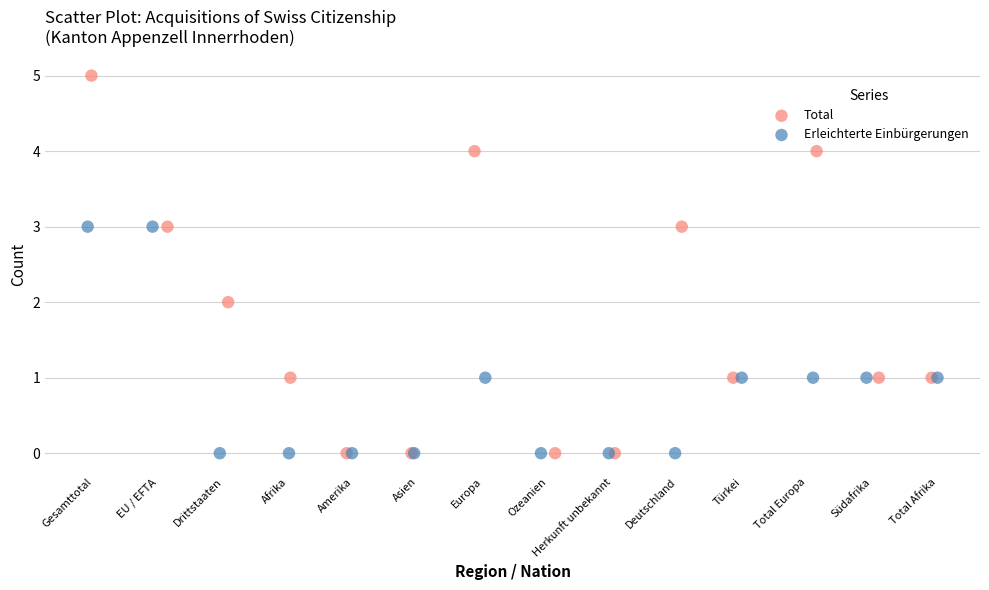

Which series has the largest Y range (max minus min)?

Total